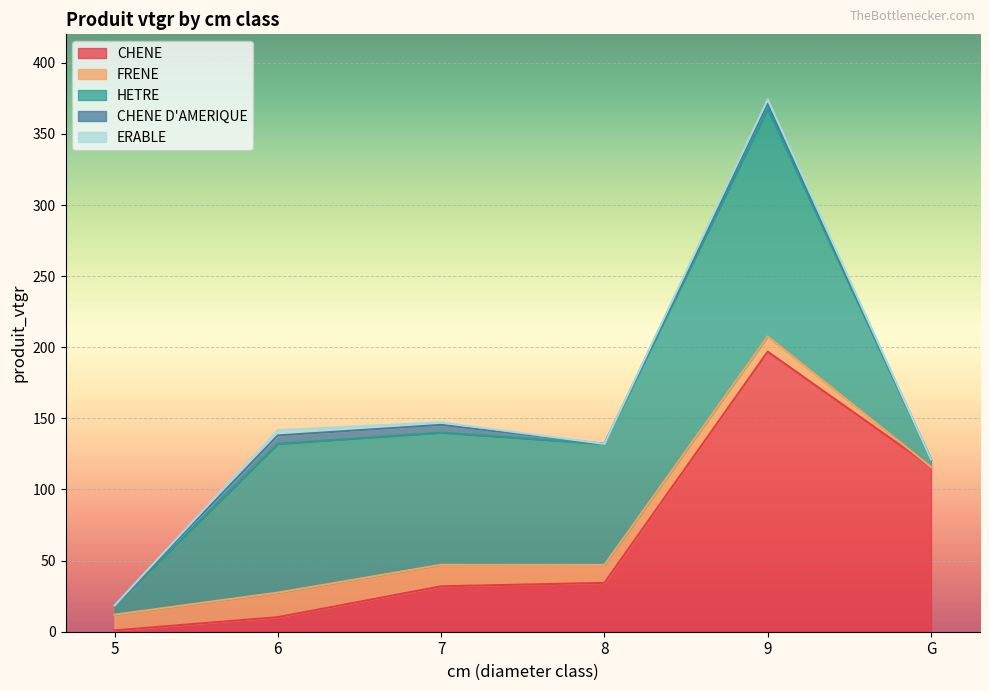

The HETRE series shows 176.9 at 6. True or false?

False